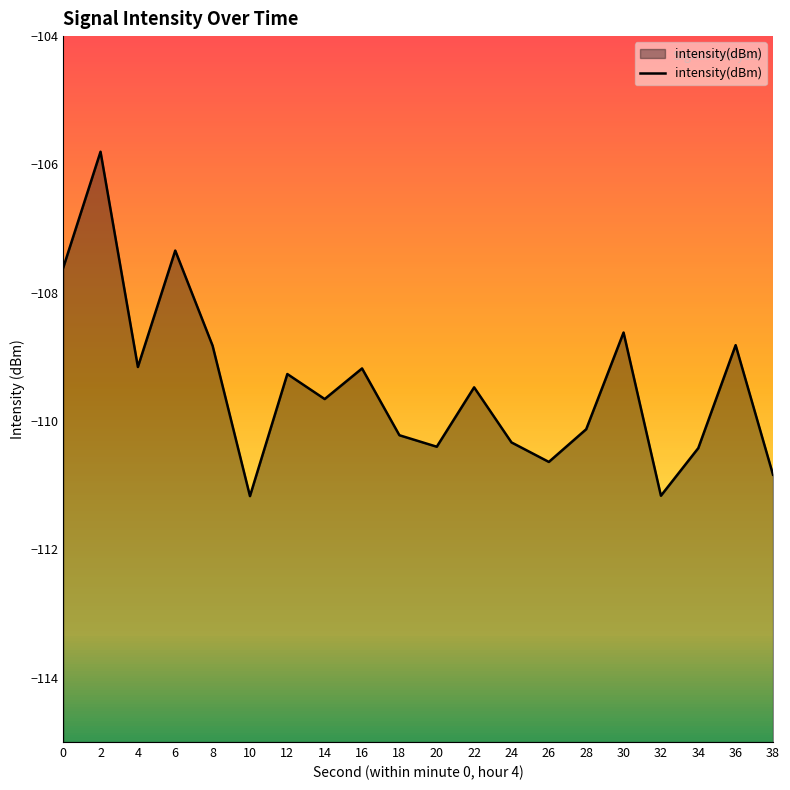

Reading right to left, extract all data points from this chart.

38=-110.8	36=-108.8	34=-110.4	32=-111.2	30=-108.6	28=-110.1	26=-110.6	24=-110.3	22=-109.5	20=-110.4	18=-110.2	16=-109.2	14=-109.7	12=-109.3	10=-111.2	8=-108.8	6=-107.3	4=-109.2	2=-105.8	0=-107.6